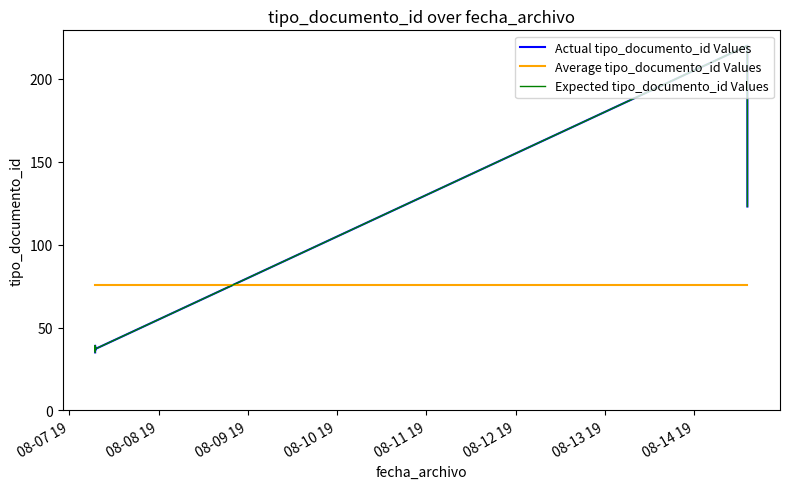

What is the minimum value for Average tipo_documento_id Values?

75.4